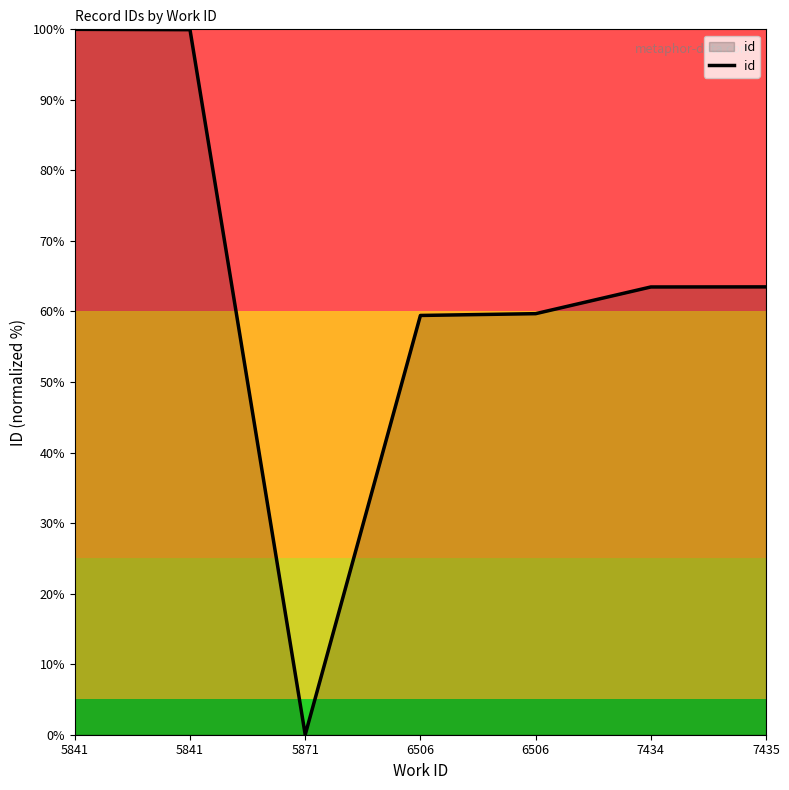

What is the change in value from 5841 to 7434?

-36.5